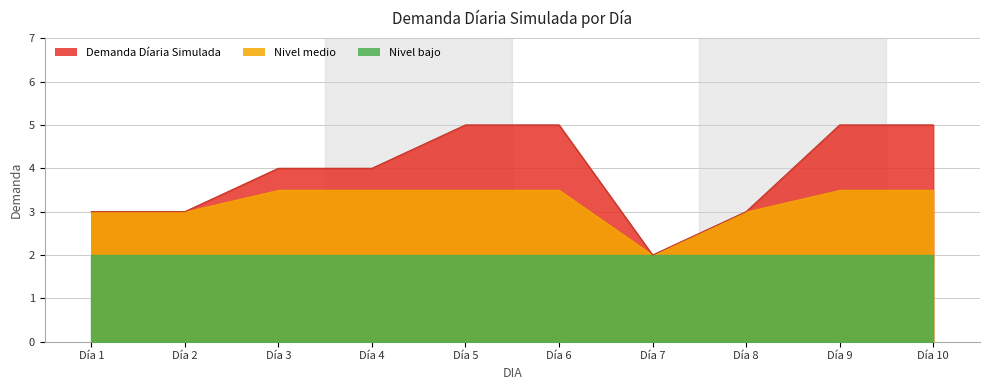

What is the ratio of the value at Día 2 to the value at Día 7?

1.5